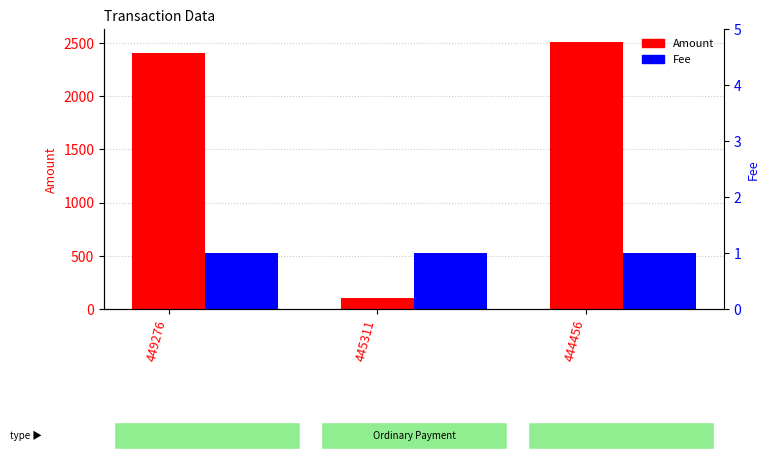

Is the value of Fee at 444456 greater than the value of Amount at 449276?

No